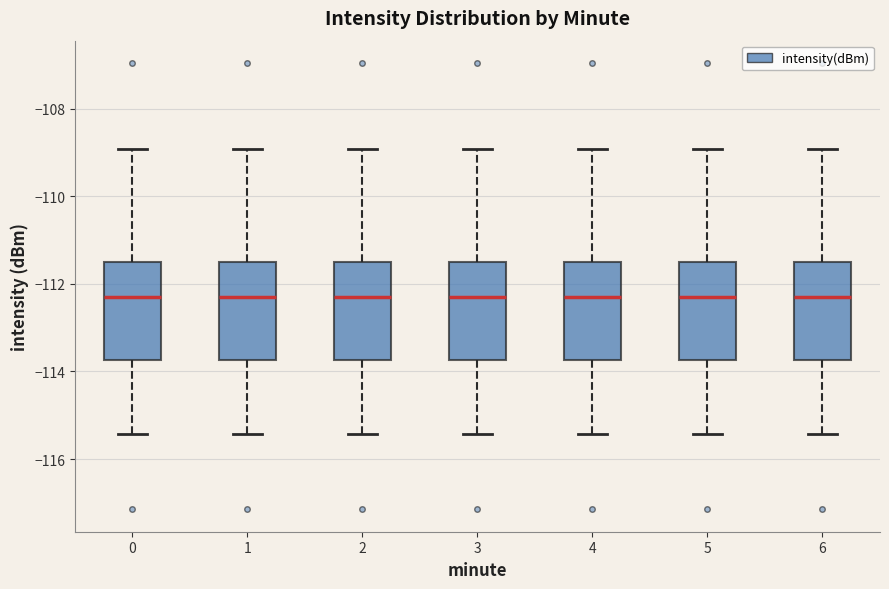

Where is the upper edge of the box at x = 0 on the y-axis? The values are not printed on the chart, so give them approximately, as read against the axis.

-111.4